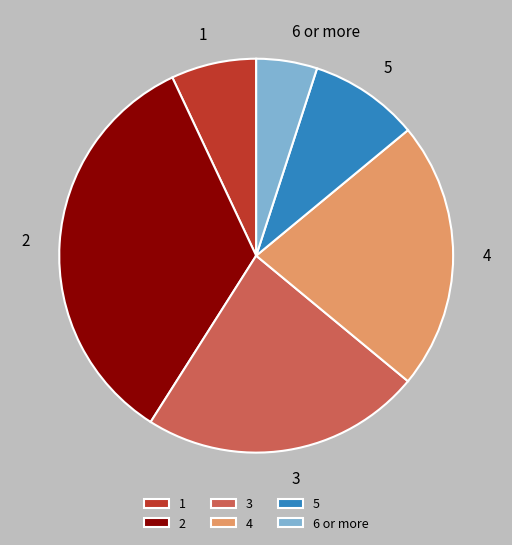

Is 1 the majority of the pie?

No